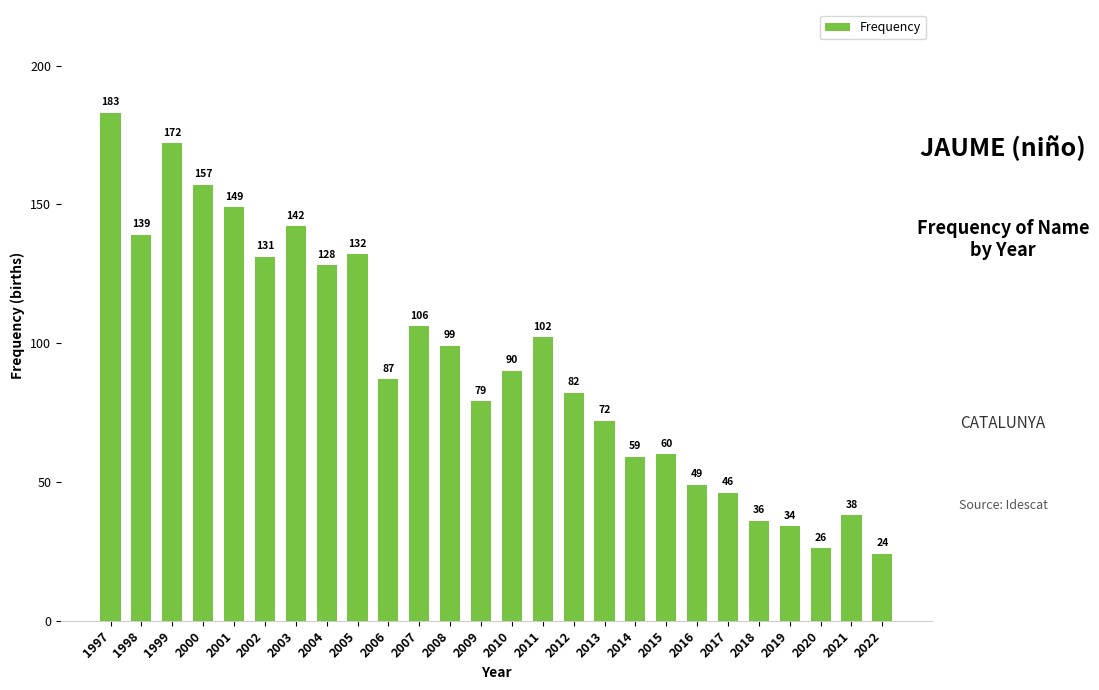

Which category has the highest value across all series?

1997